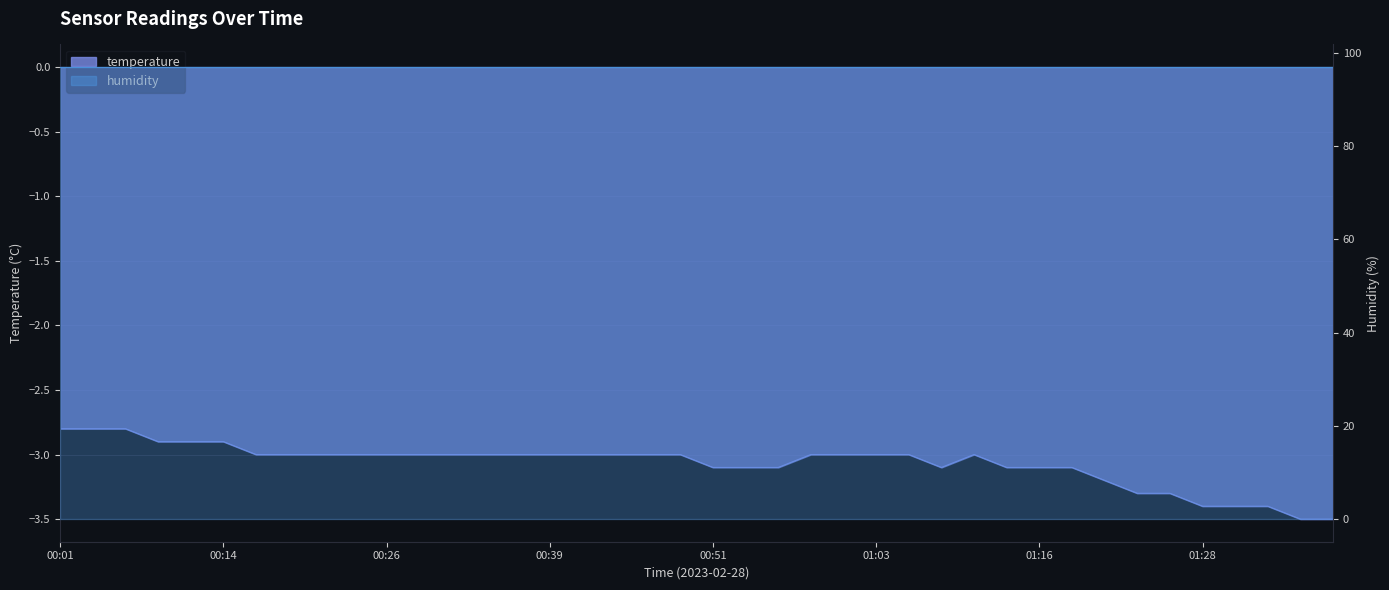

How many interior local valleys (lower than both neighbors) does the data have?

1